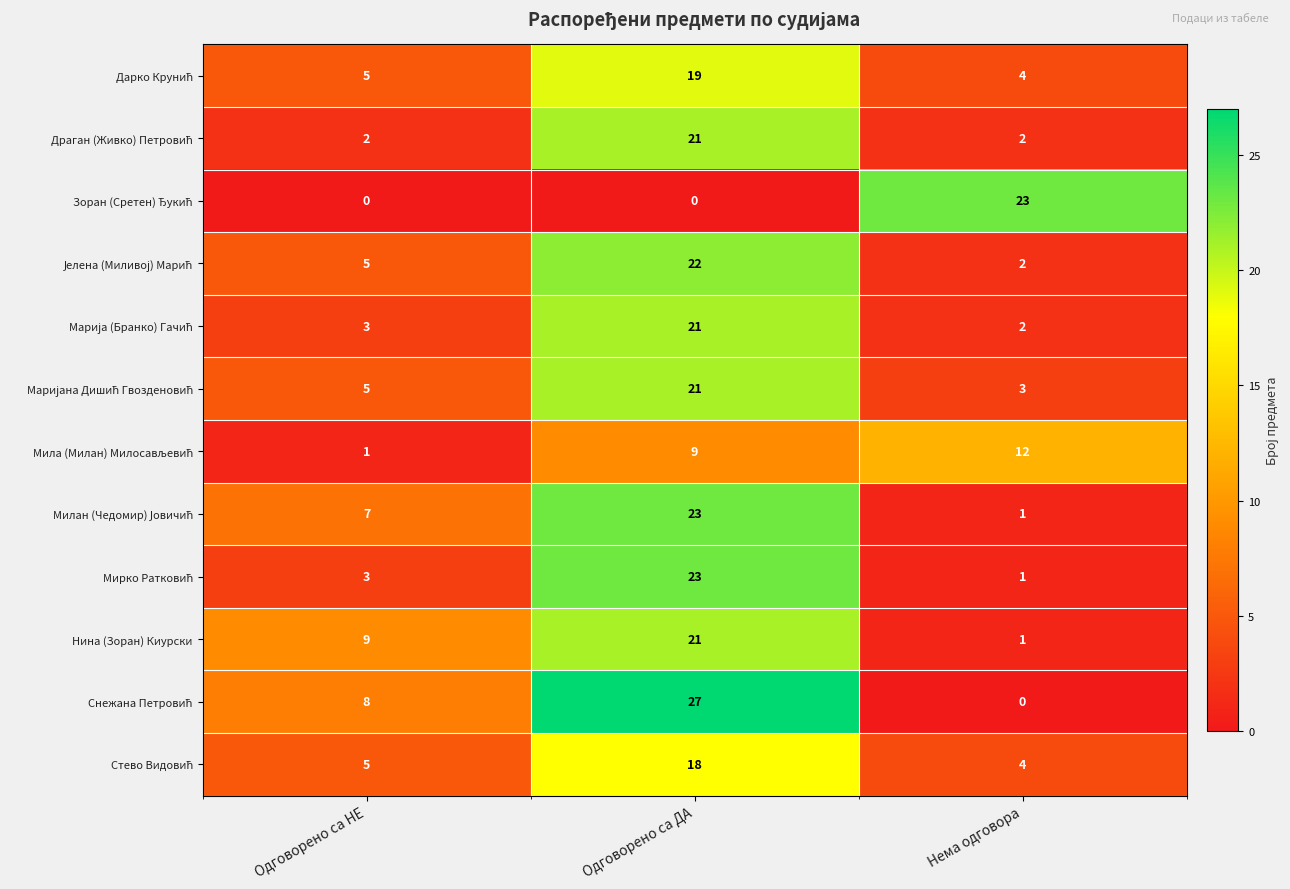

What is the difference between the highest and lowest values at Нема одговора?

23